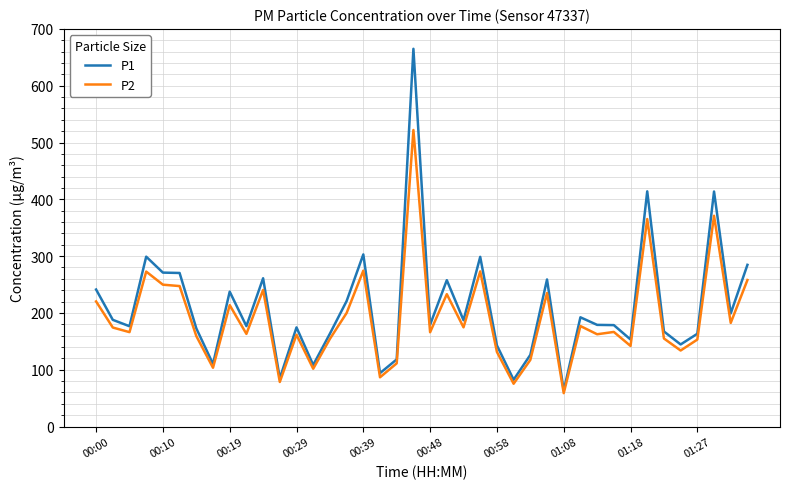

Which series has the largest range (max minus min)?

P1